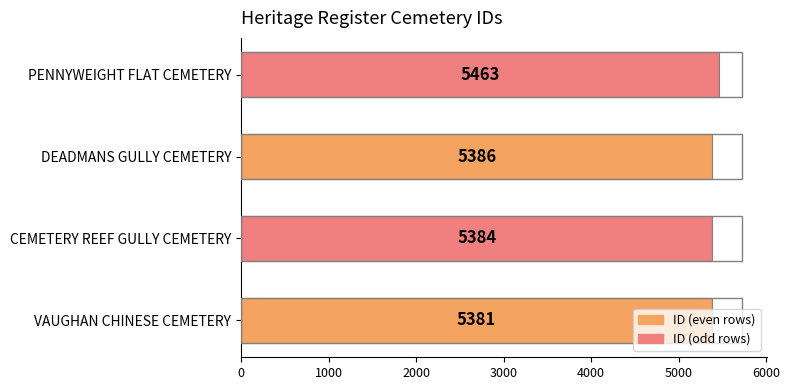

Rank the categories by value from highest to lowest.

PENNYWEIGHT FLAT CEMETERY, DEADMANS GULLY CEMETERY, CEMETERY REEF GULLY CEMETERY, VAUGHAN CHINESE CEMETERY